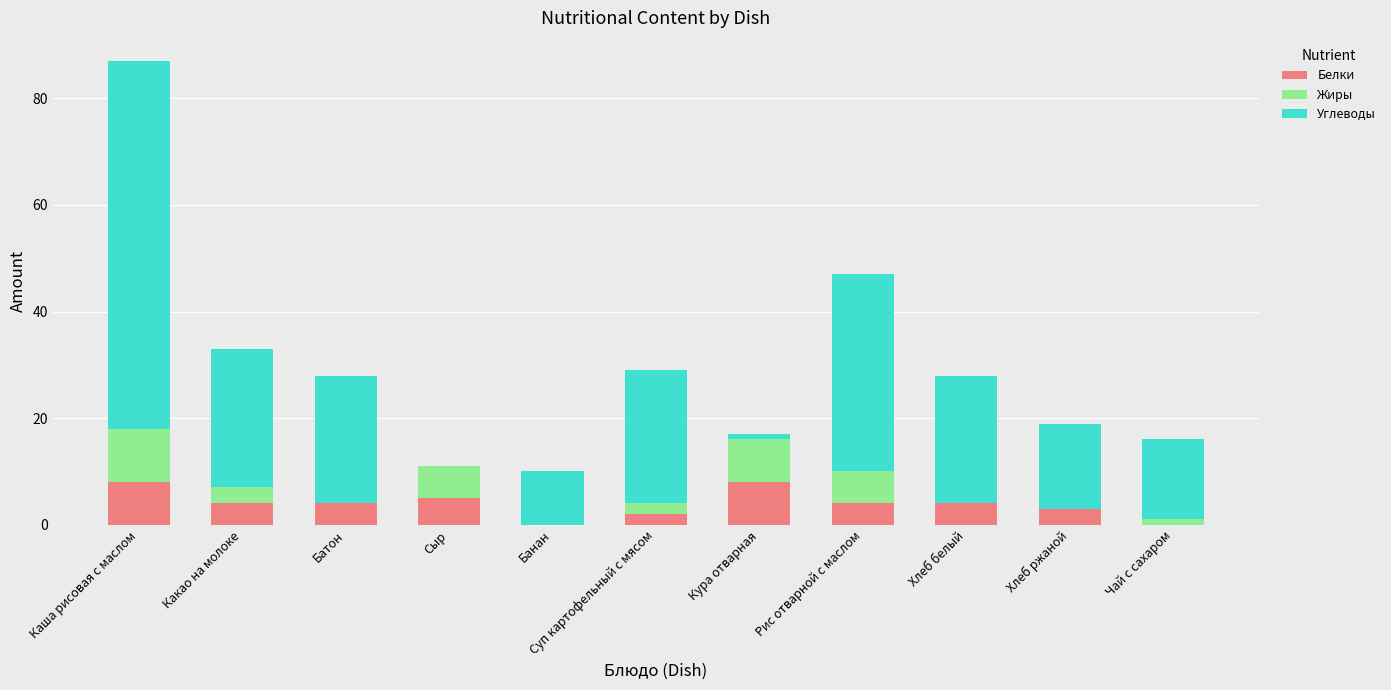

What is the maximum value for Белки?

8